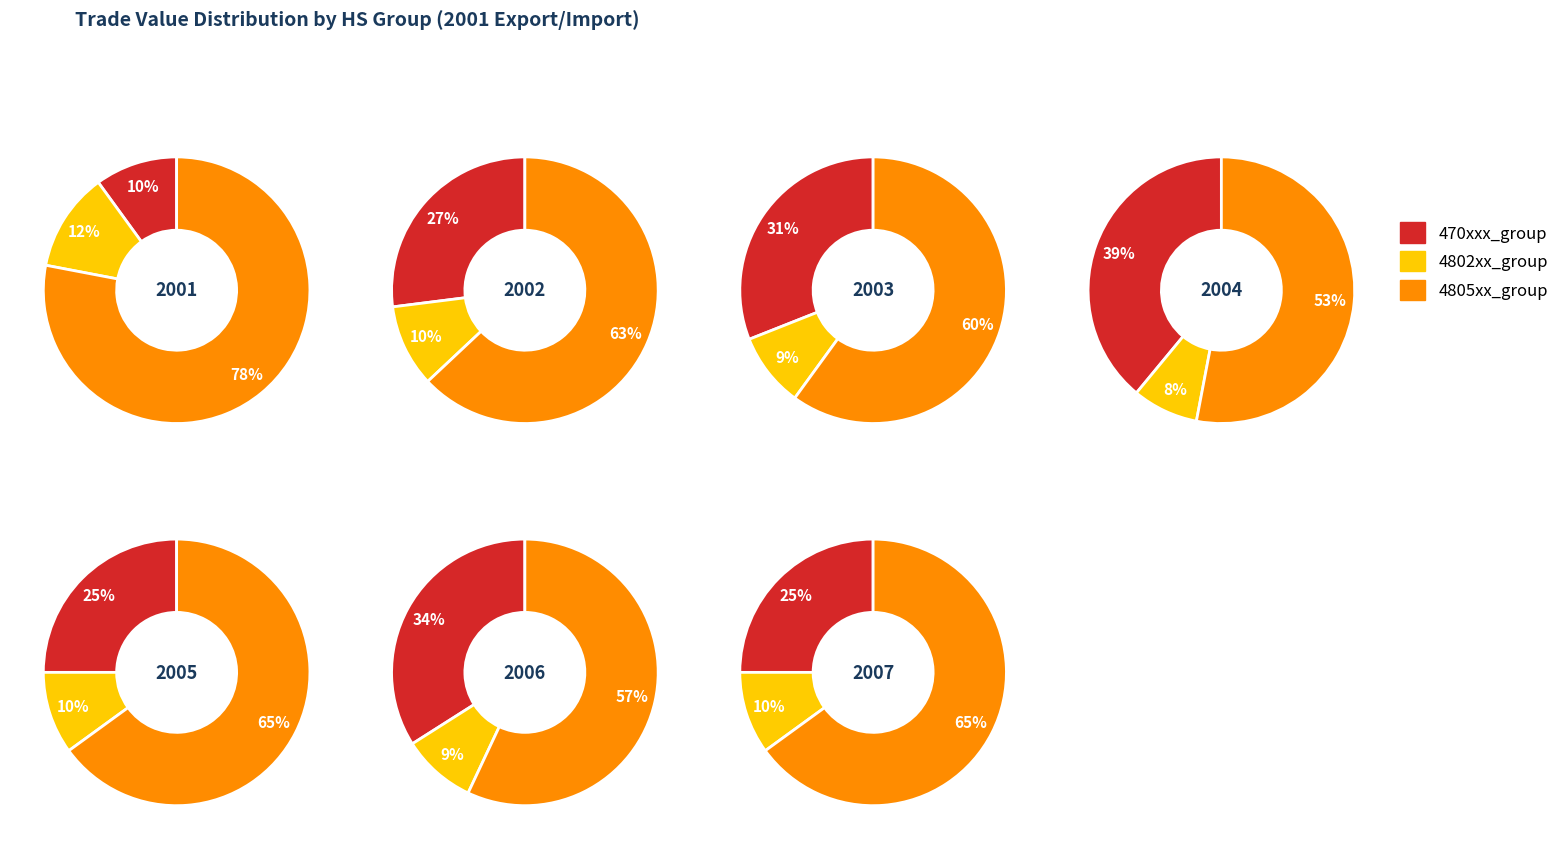

Is it true that 36 is 11% of the pie?

False